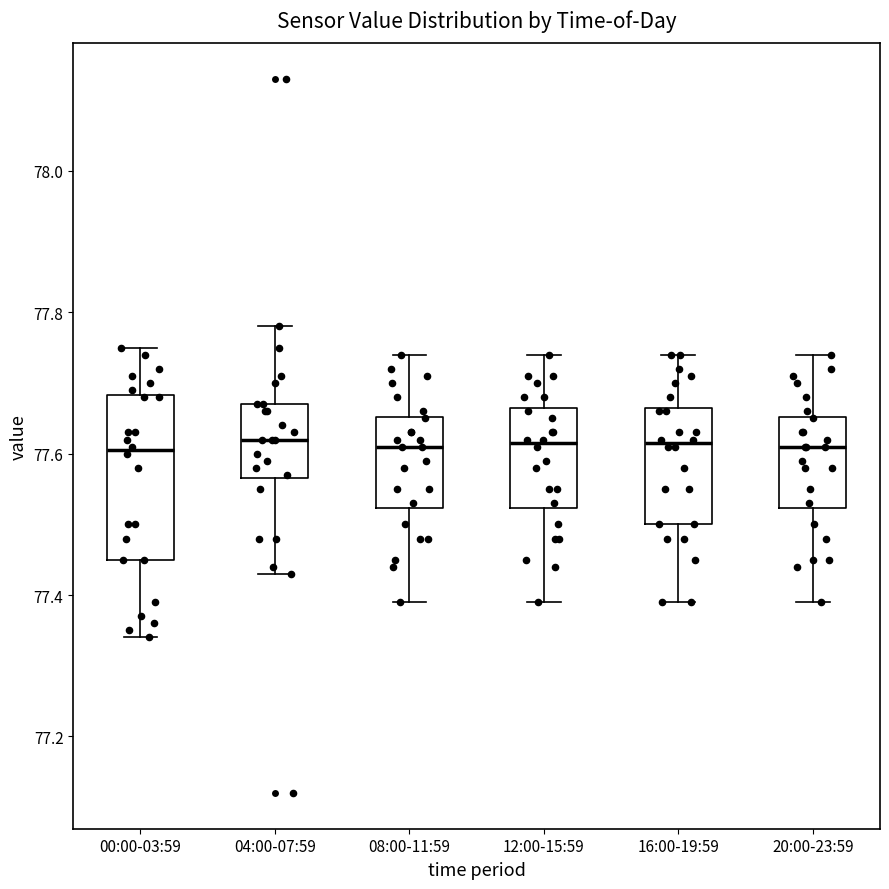

Comparing the boxes themselves (not the whiskers), which one is the tallest?

00:00-03:59